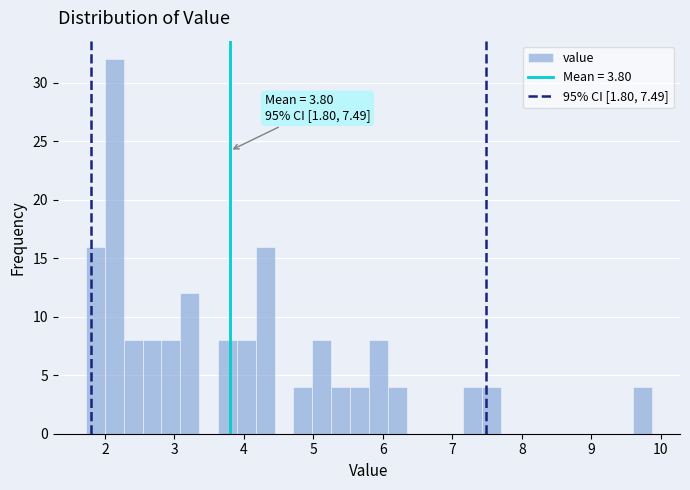

Read against the x-axis, roughly where is the centre of the tallest bar?

2.1